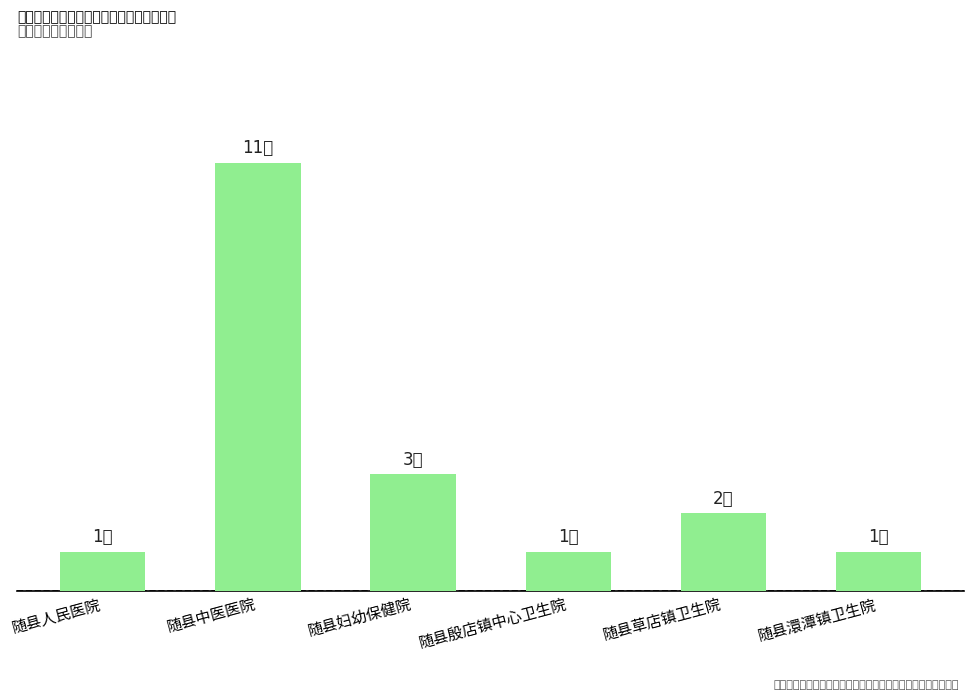

Rank the categories by value from highest to lowest.

随县中医医院, 随县妇幼保健院, 随县草店镇卫生院, 随县人民医院, 随县殷店镇中心卫生院, 随县澴潭镇卫生院